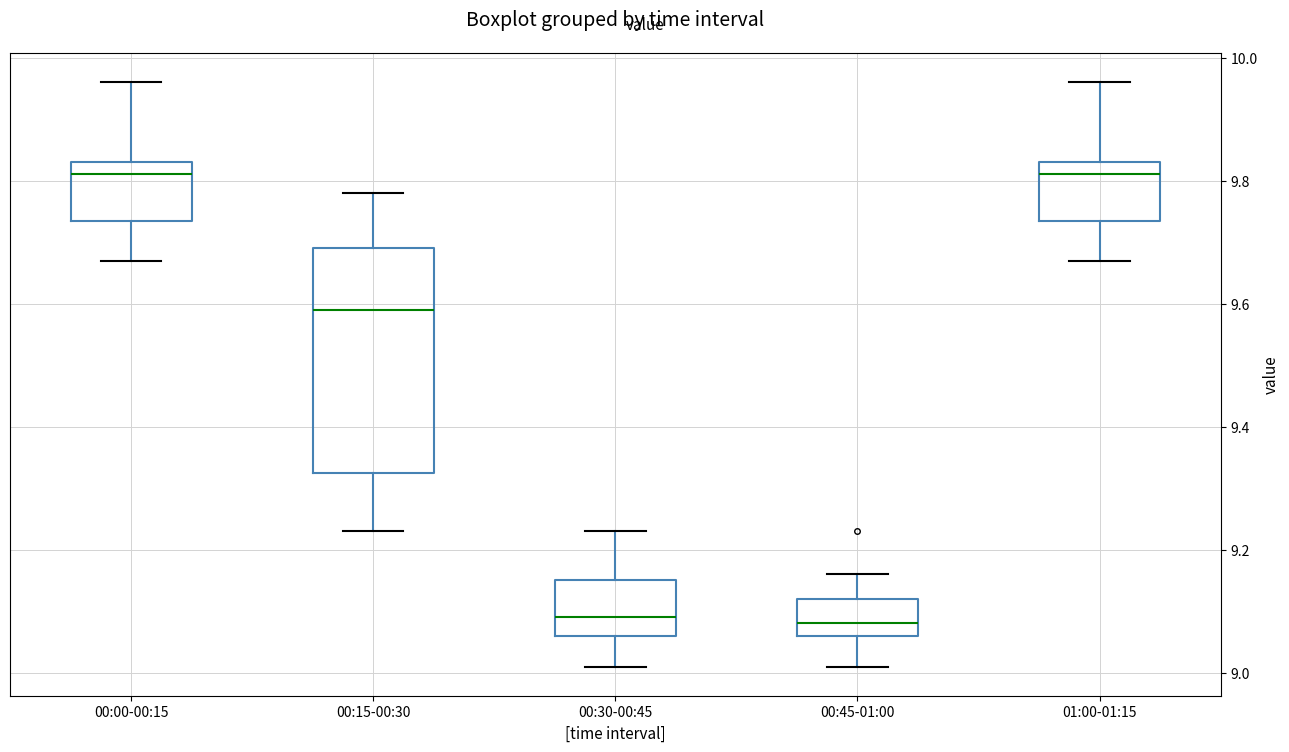

Reading left to right, transcribe this box plot: for each box, give where its median line is, the range the box spans, and where its two whiskers end, as read against the y-axis. The values are not printed on the chart, so give them approximately, as read against the axis.

00:00-00:15: median 9.82, box 9.74 to 9.84, whiskers 9.68 to 9.96
00:15-00:30: median 9.60, box 9.32 to 9.70, whiskers 9.24 to 9.78
00:30-00:45: median 9.10, box 9.06 to 9.16, whiskers 9.02 to 9.24
00:45-01:00: median 9.08, box 9.06 to 9.12, whiskers 9.02 to 9.16
01:00-01:15: median 9.82, box 9.74 to 9.84, whiskers 9.68 to 9.96